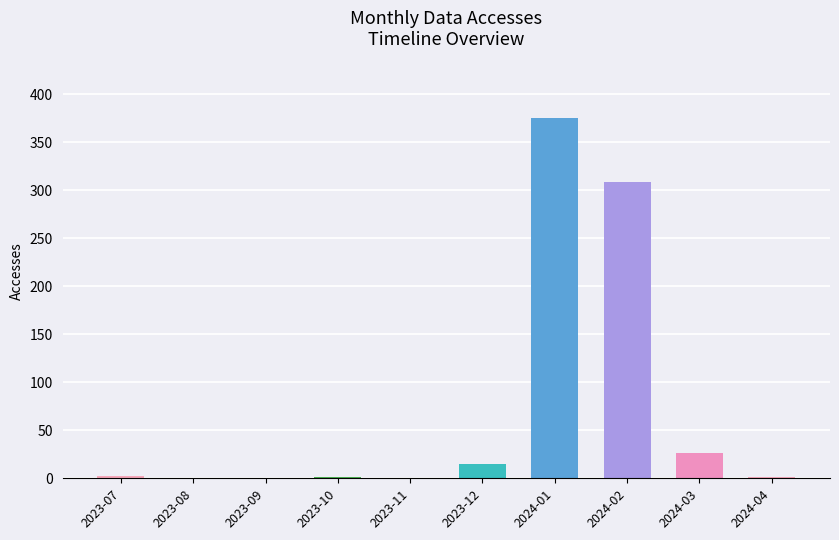

At which label is the value closest to 187?

2024-02